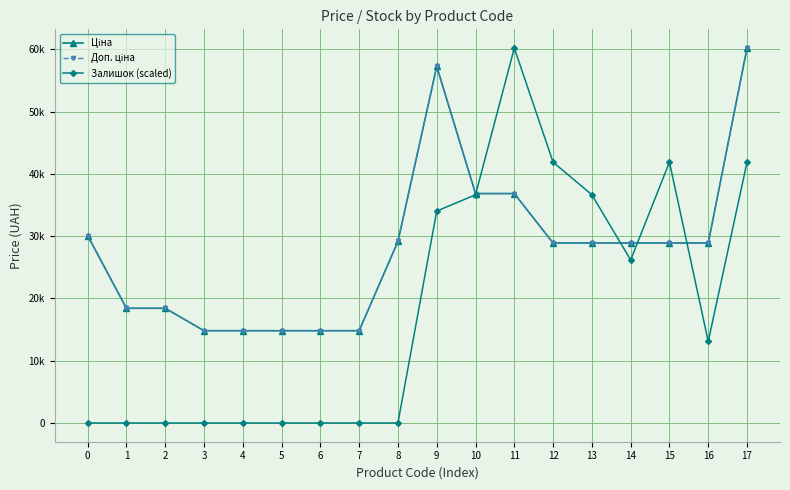

What is the difference between the Доп. ціна values at 9 and 17?

2947.6